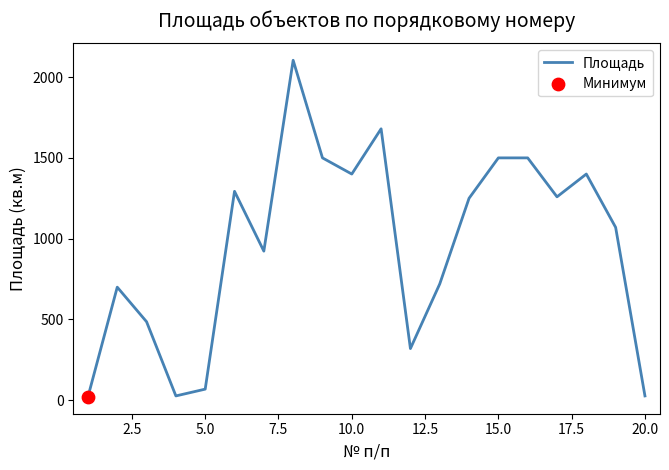

What is the difference between the maximum and minimum values?

2083